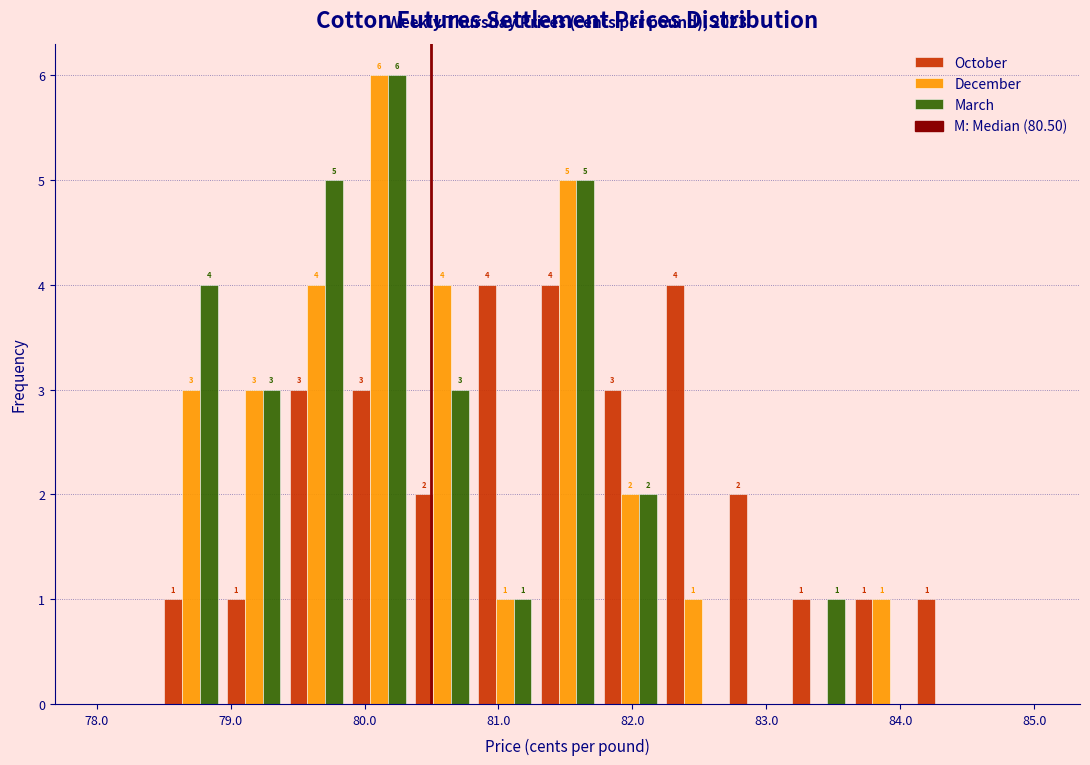

In the March series, which range on the x-axis has the tallest bar?

79.9 to 80.3